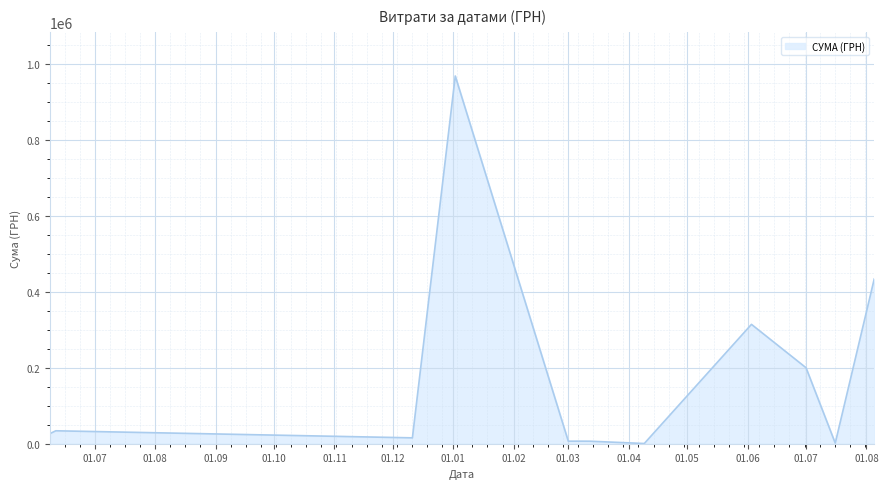

What is the difference between the maximum and minimum values?

966943.5